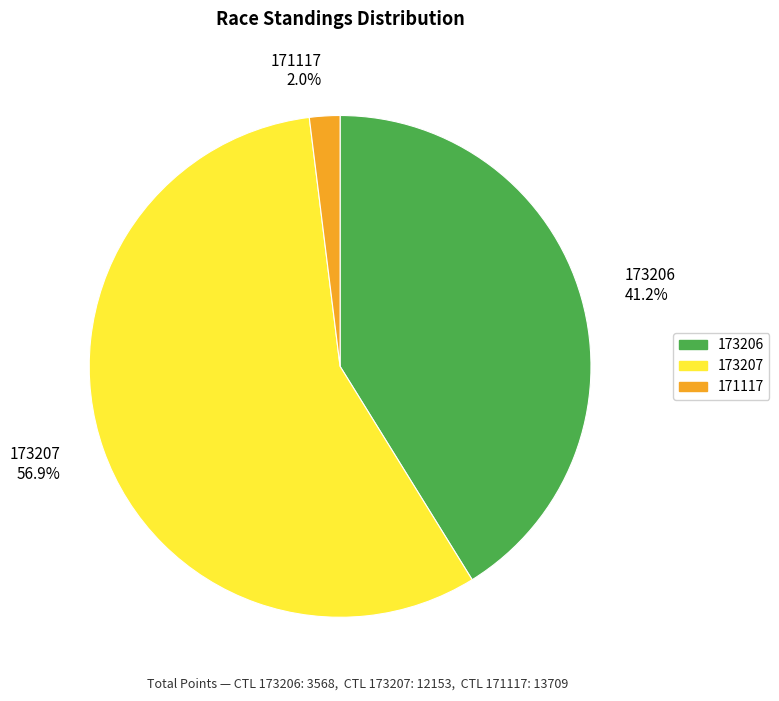

What is the largest slice in the pie chart?

173207